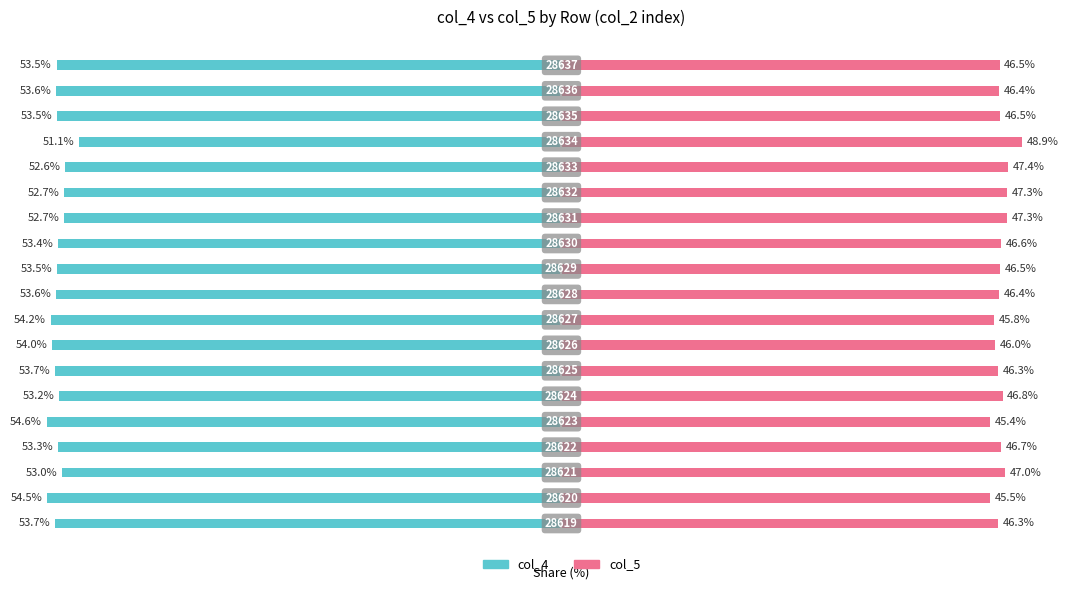

What is the sum of all col_5 values?

885.3